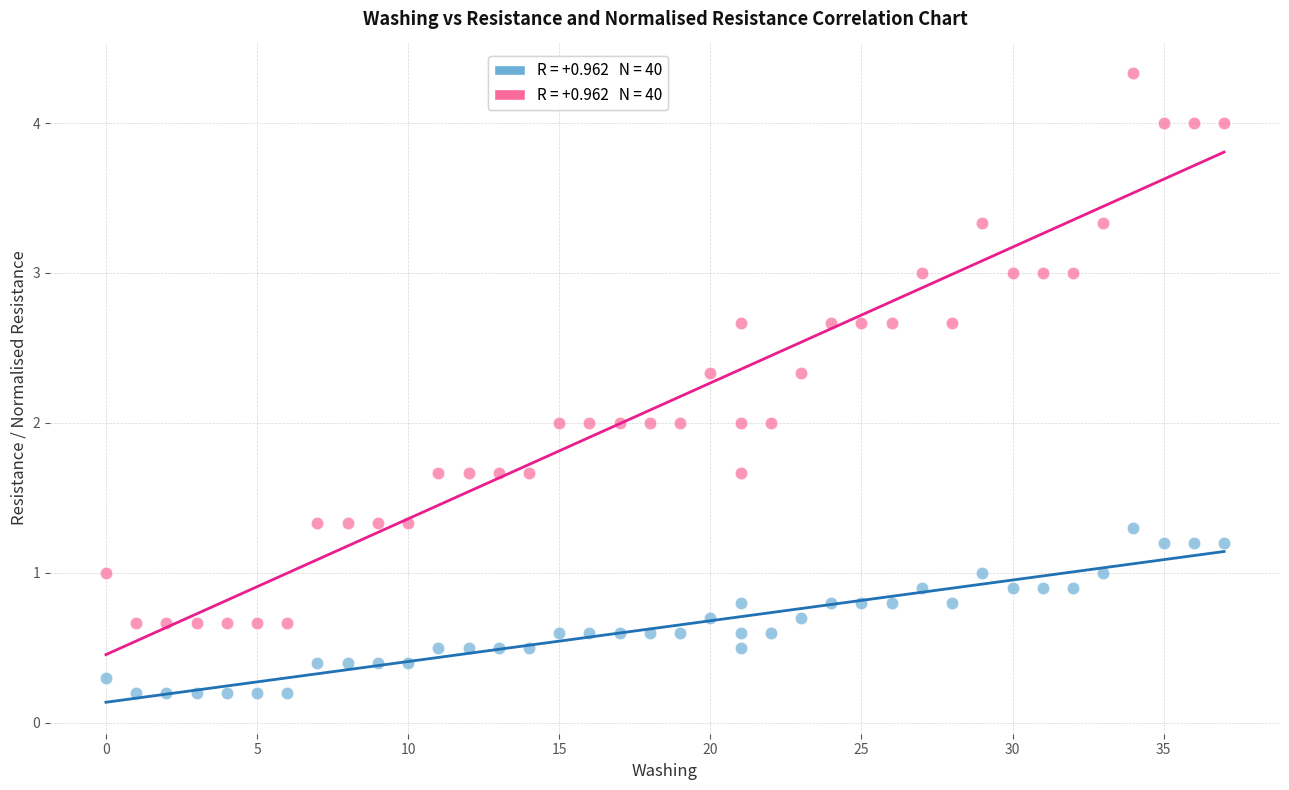

Across all data points, what is the range of X values (max minus min)?

37.0